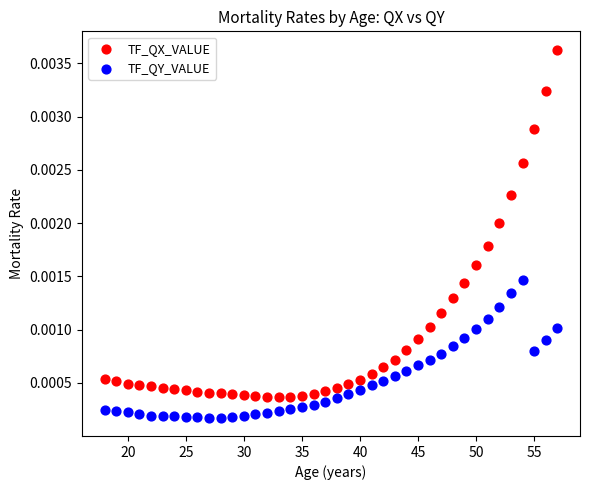

Which series contains the lowest Y value?

TF_QY_VALUE